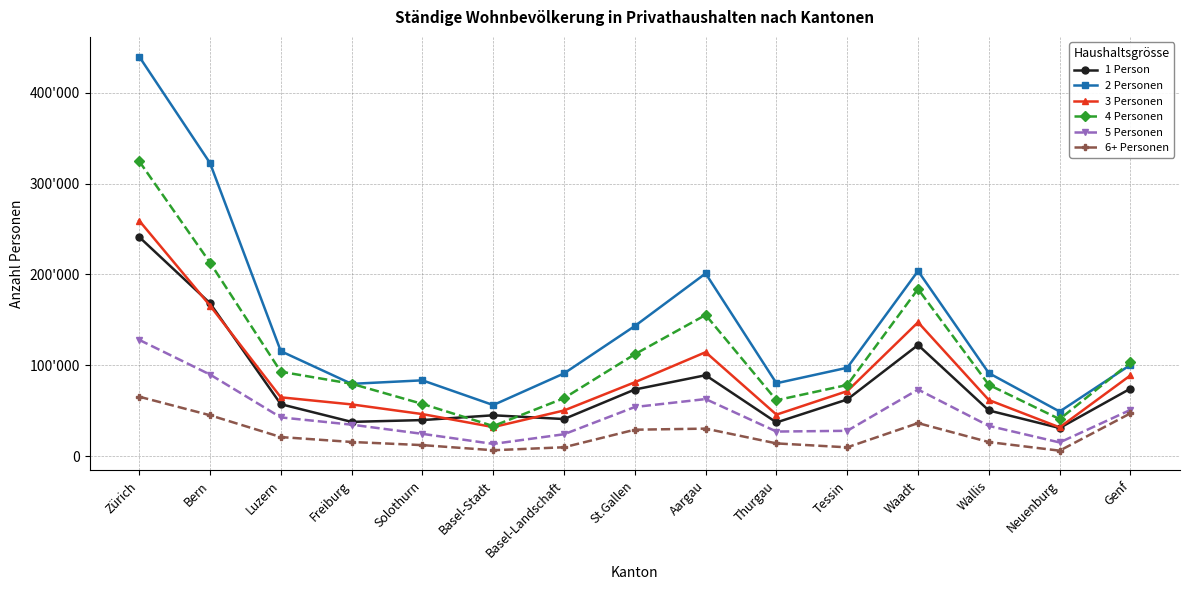

True or false: 5 Personen and 4 Personen cross at least once.

False